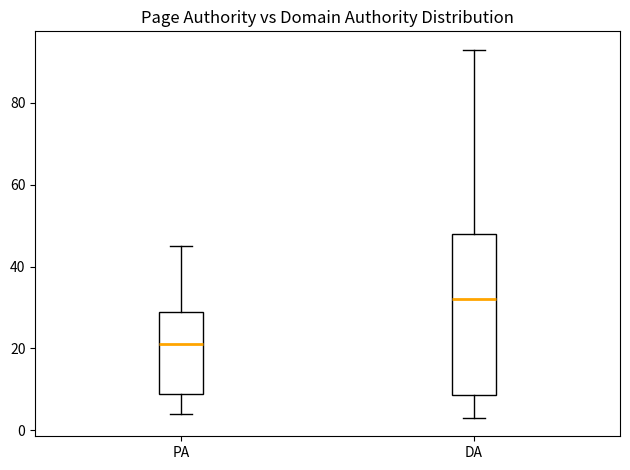

Comparing the boxes themselves (not the whiskers), which one is the tallest?

DA